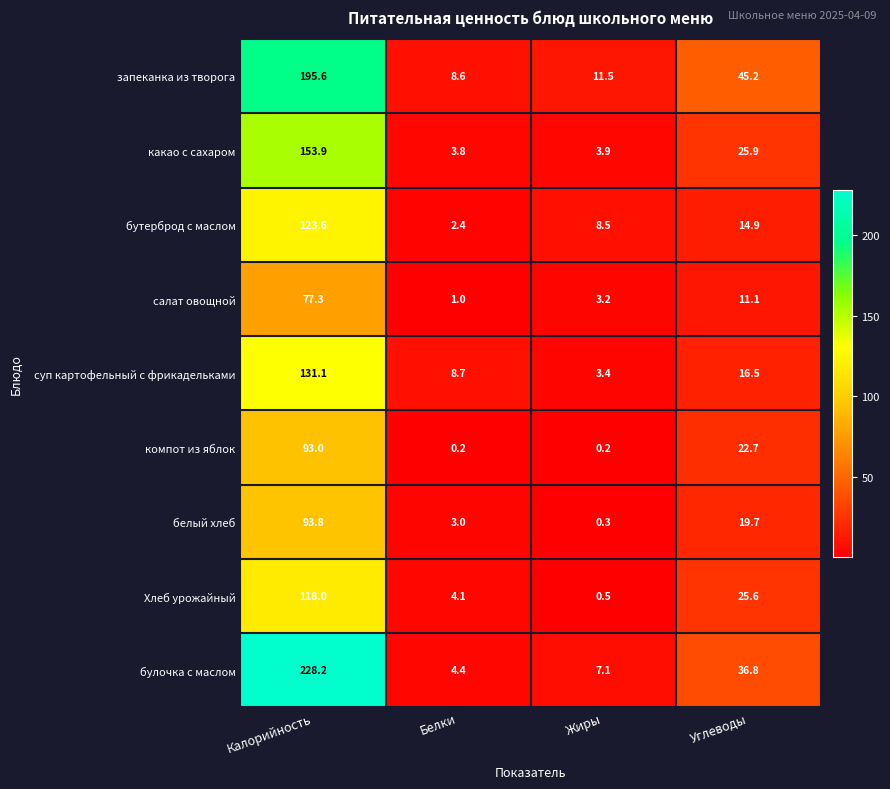

At which category is the sum across all series the highest?

Калорийность